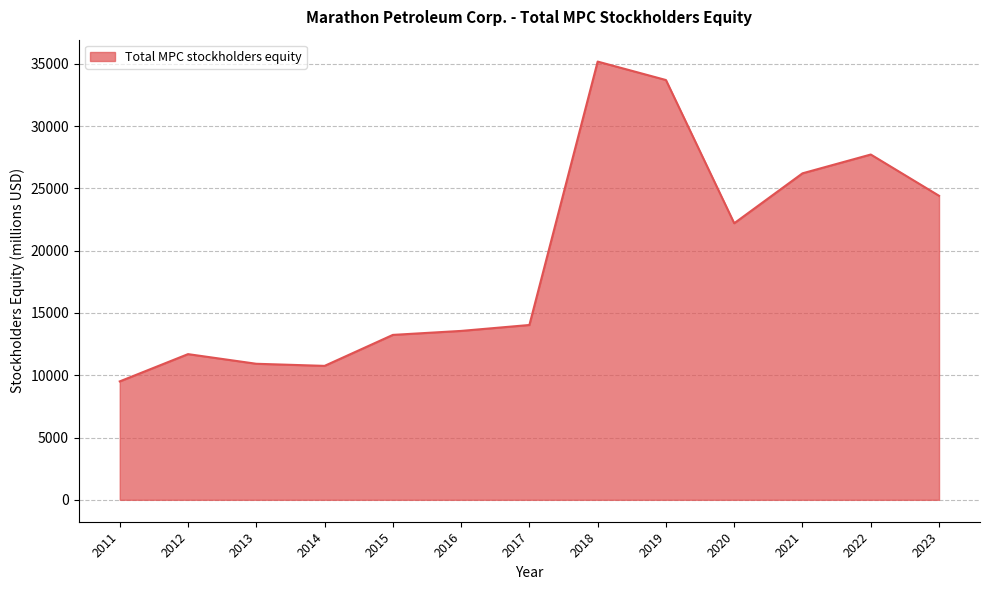

Reading right to left, transcribe all the data shown in this chart.

24404	27715	26206	22199	33694	35175	14033	13557	13237	10751	10920	11694	9505